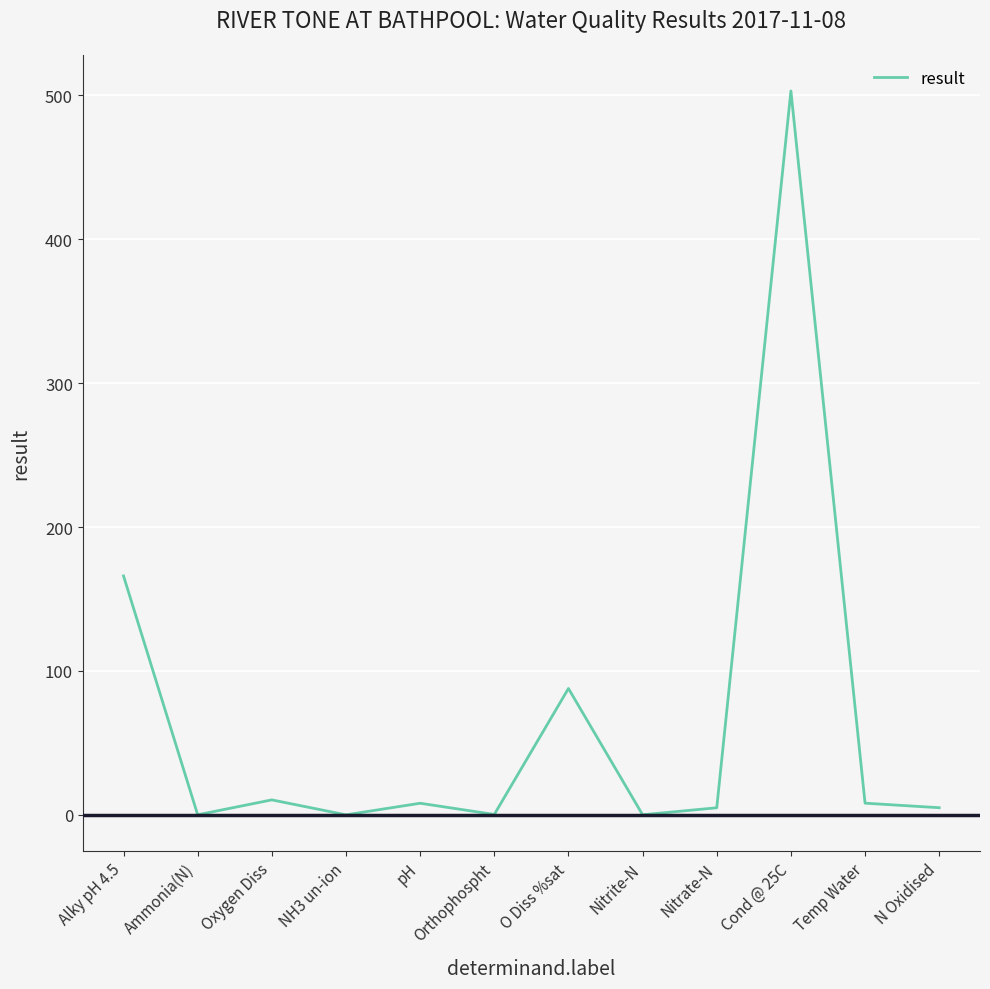

The value at Cond @ 25C is 503.0. True or false?

True